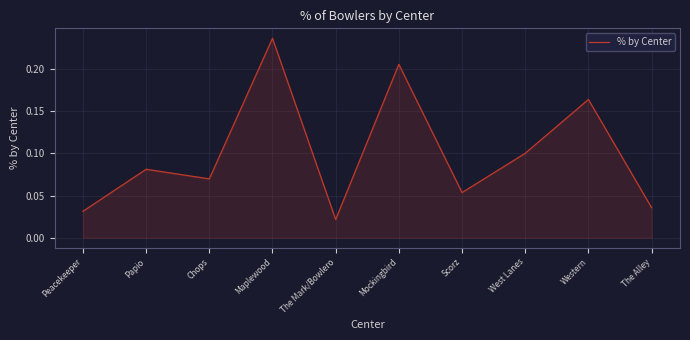

The chart shows a value of 0.1 at Scorz. True or false?

True